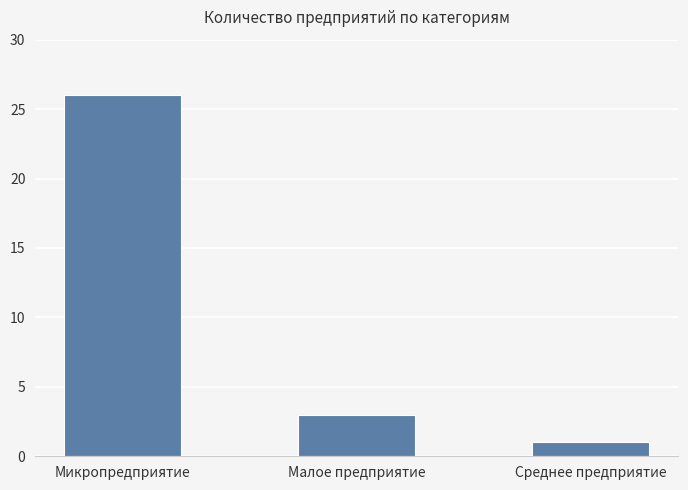

Is it true that the value at Малое предприятие is 3?

True